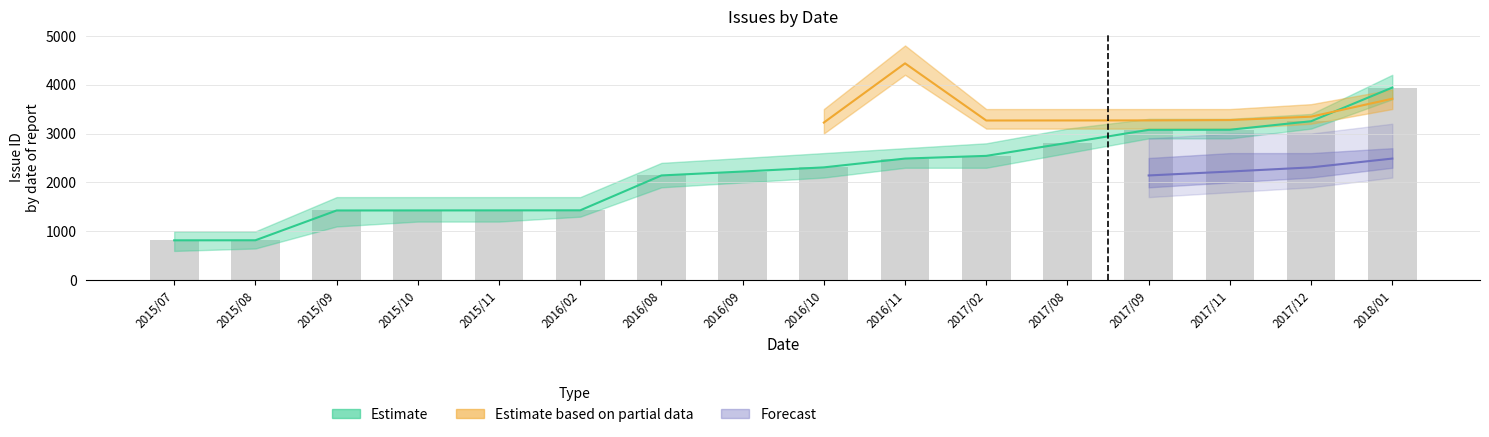

What position from the right is 2015/07?

16